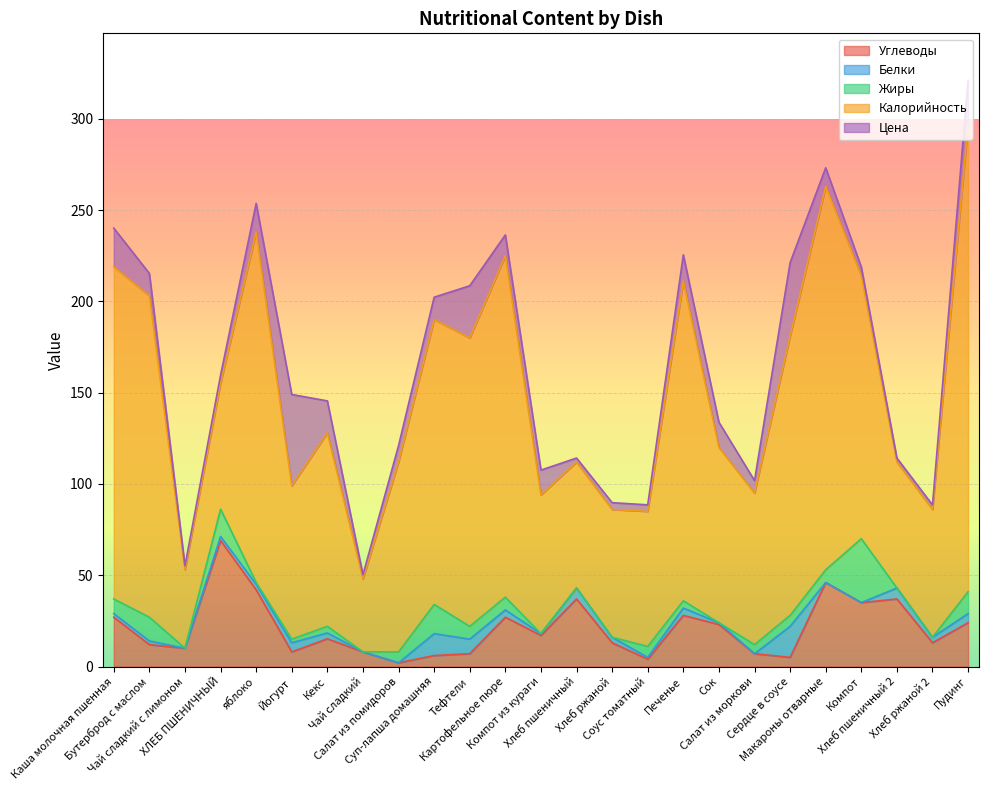

What is the difference between the maximum and minimum values in the Жиры series?

35.0